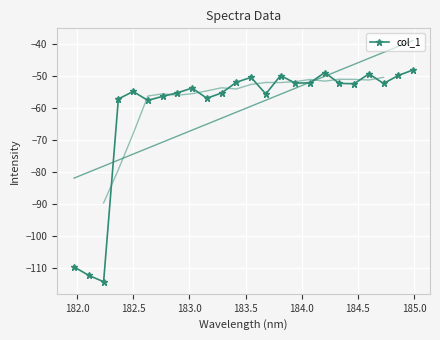

What is the average value?

-60.3